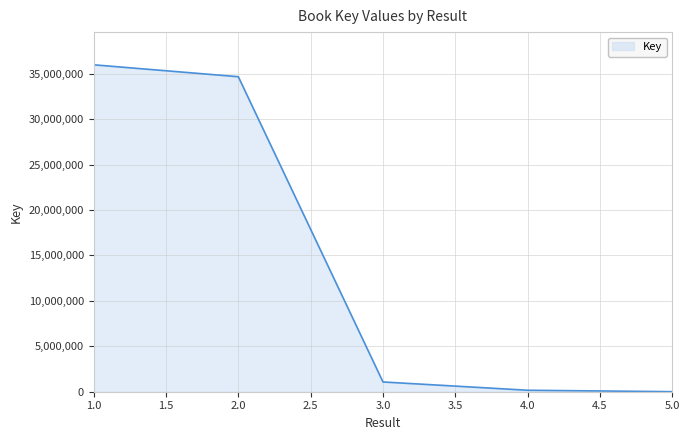

What is the change in value from 1.0 to 2.0?

-1310912